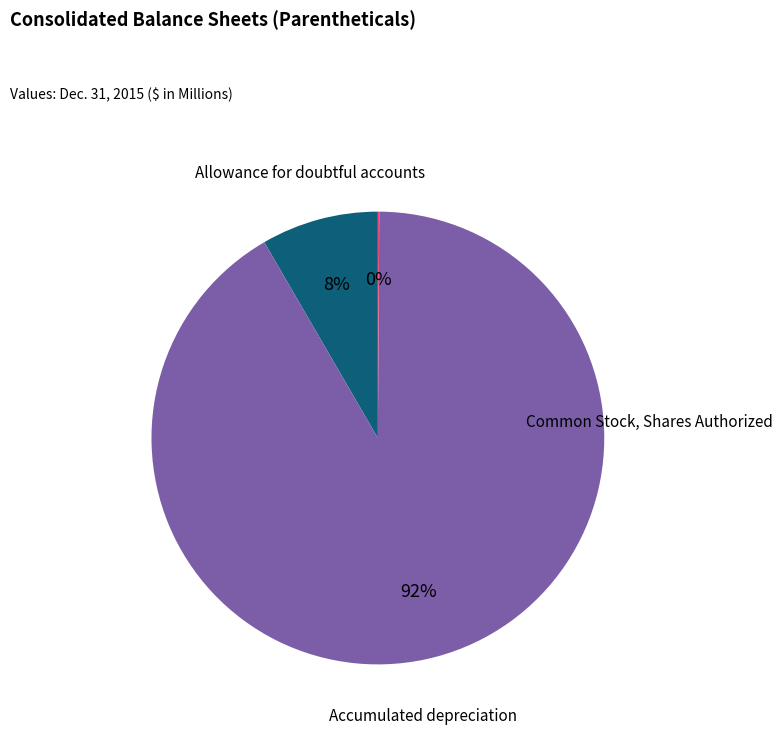

How many segments does this pie chart have?

3